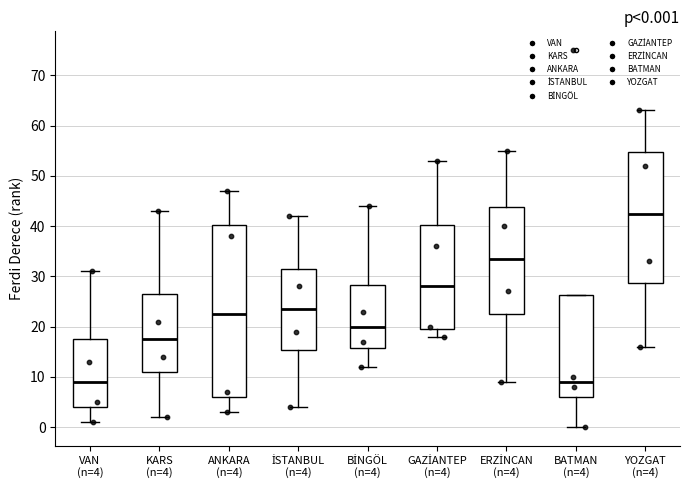

Which box has the highest median line?

YOZGAT (n=4)